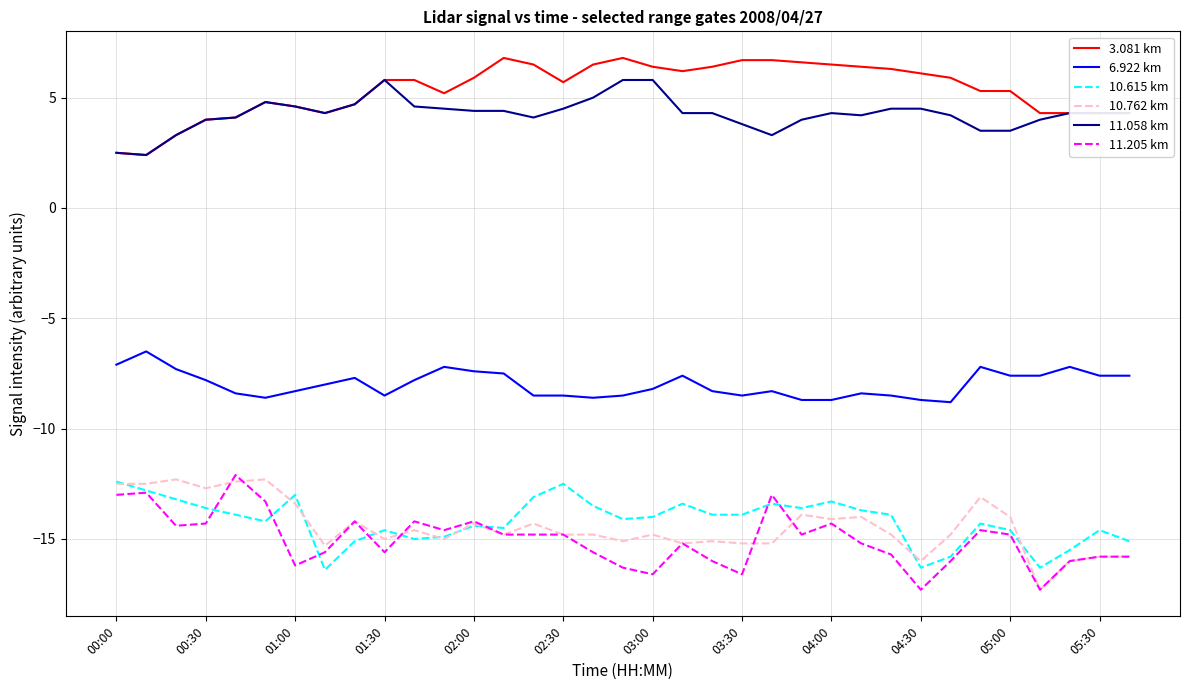

Which series has the largest total across all categories?

3.081 km